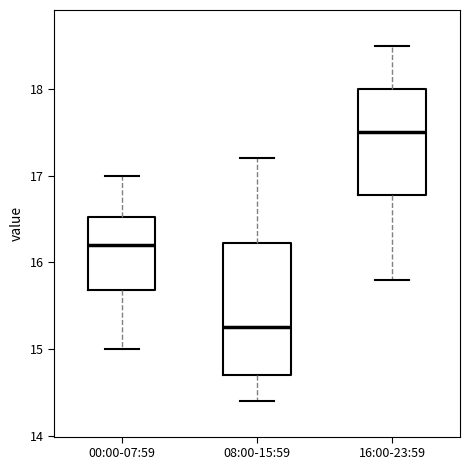

Where is the upper edge of the box for 00:00-07:59 on the y-axis? The values are not printed on the chart, so give them approximately, as read against the axis.

16.5